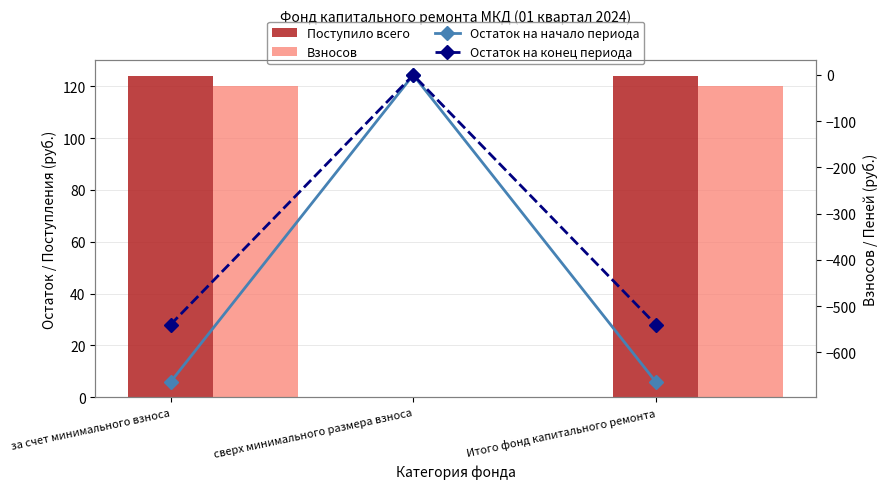

What is the sum of the Поступило всего values at за счет минимального взноса and сверх минимального размера взноса?

124.1